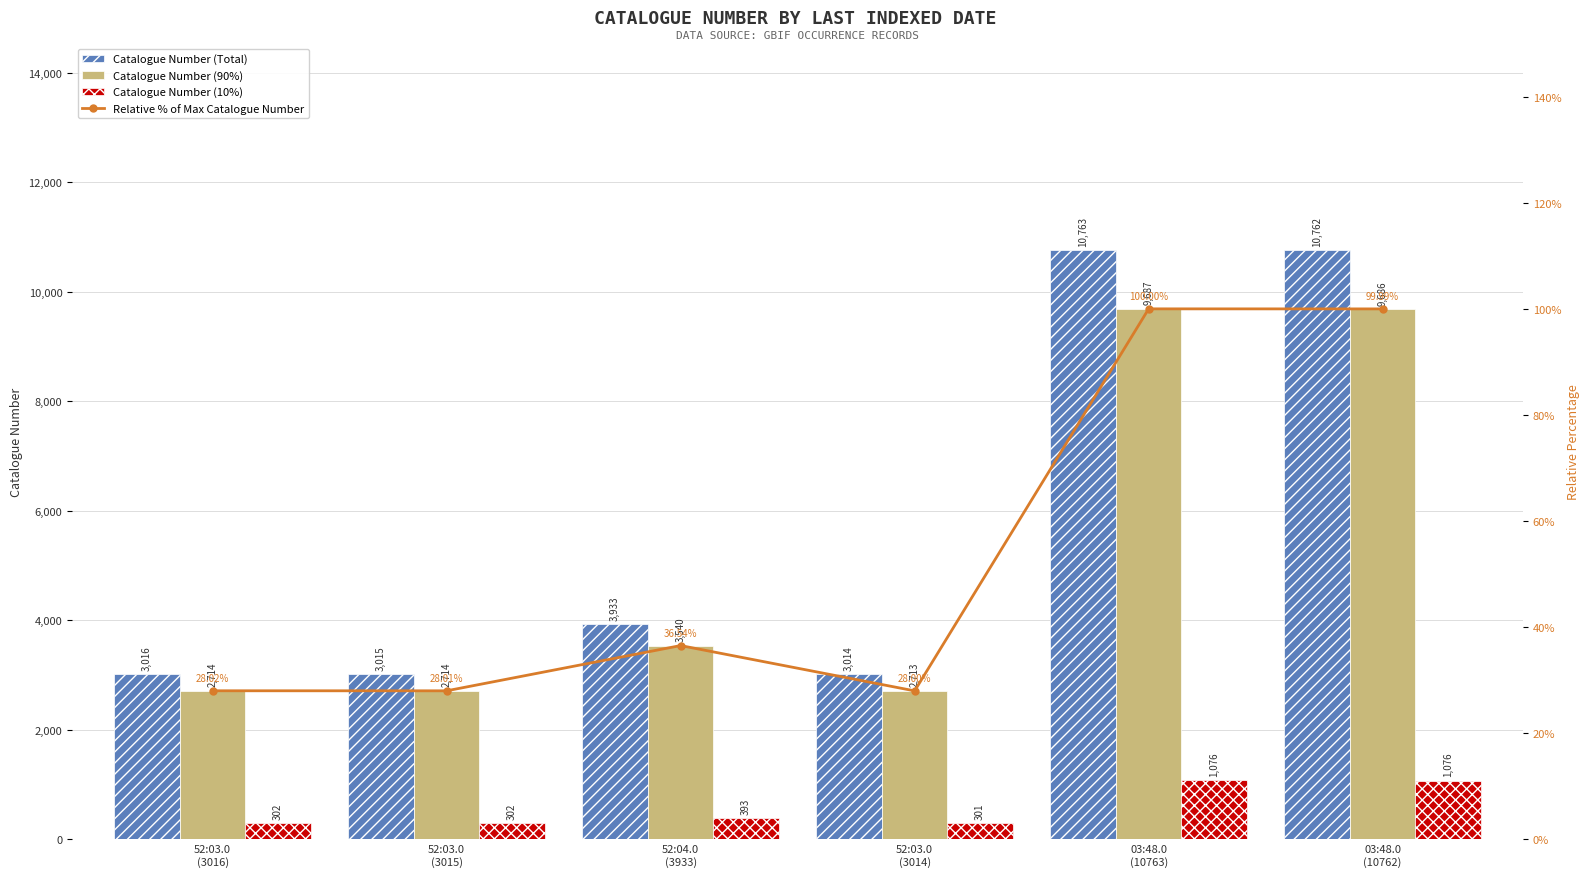

Between 52:03.0
(3015) and 03:48.0
(10762), which series saw the biggest shift?

Catalogue Number (Total)